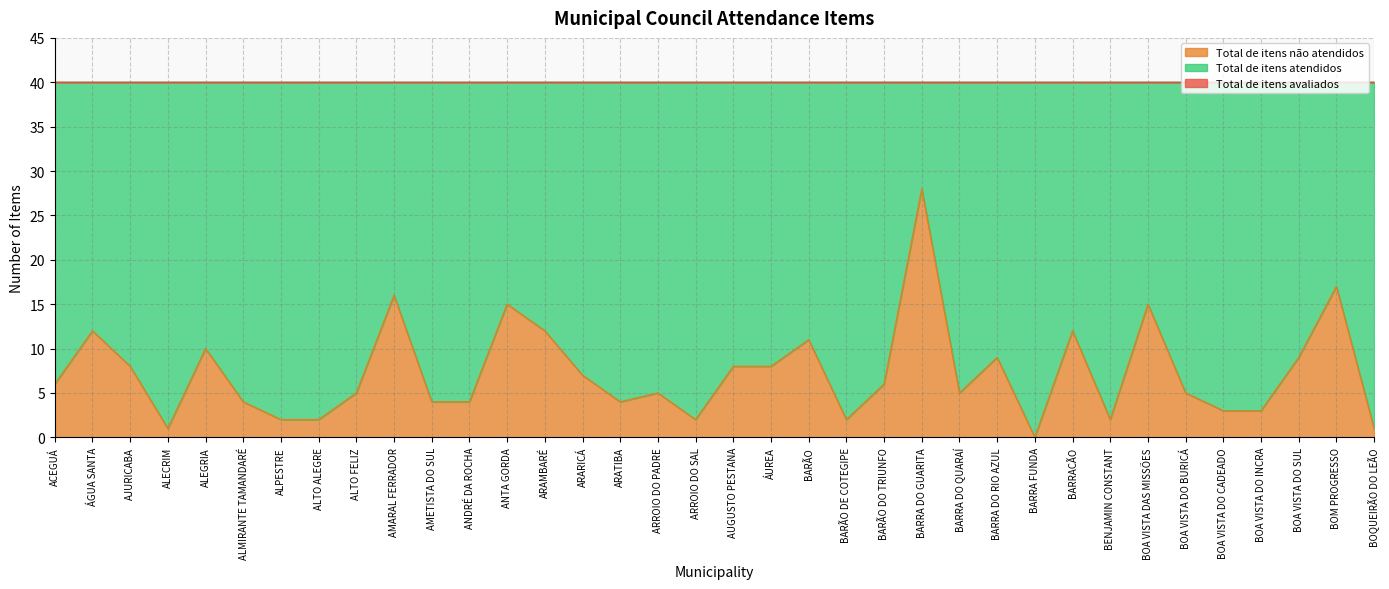

True or false: Total de itens atendidos and Total de itens avaliados cross at least once.

False